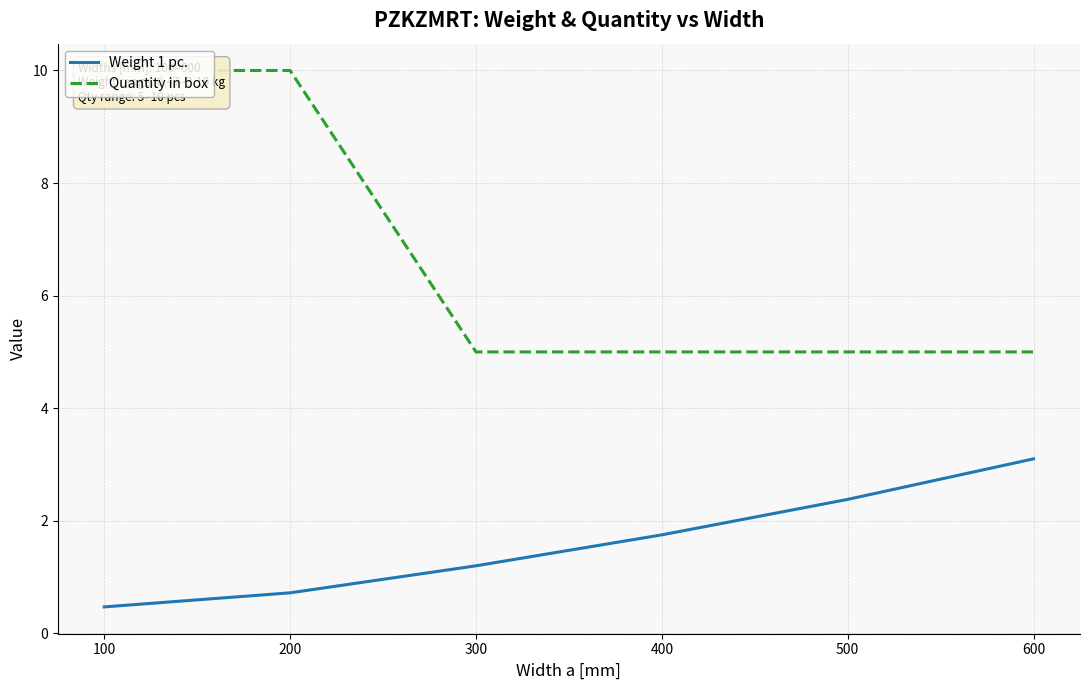

How many distinct data groups are displayed?

2